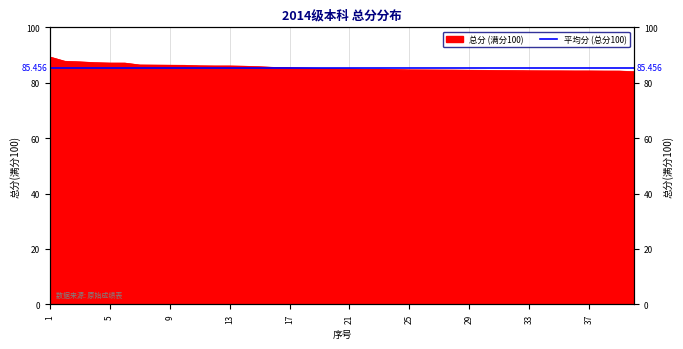

Rank the categories by value from lowest to highest.

40, 39, 38, 36, 37, 35, 34, 33, 32, 31, 30, 29, 28, 27, 26, 25, 24, 23, 22, 21, 20, 19, 18, 17, 16, 15, 14, 13, 12, 11, 10, 9, 8, 7, 6, 5, 4, 3, 2, 1